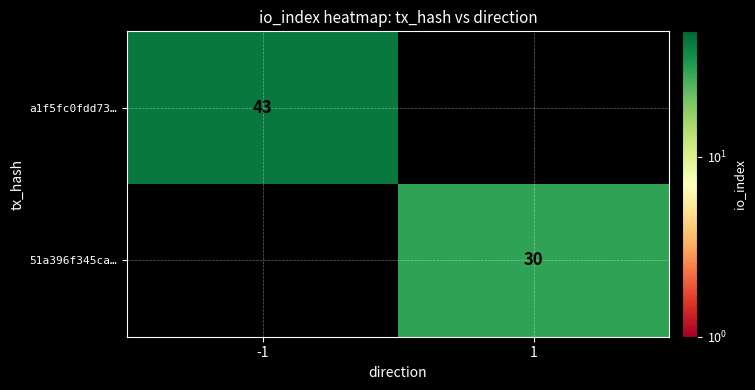

The 51a396f345ca… series shows 12 at 1. True or false?

False